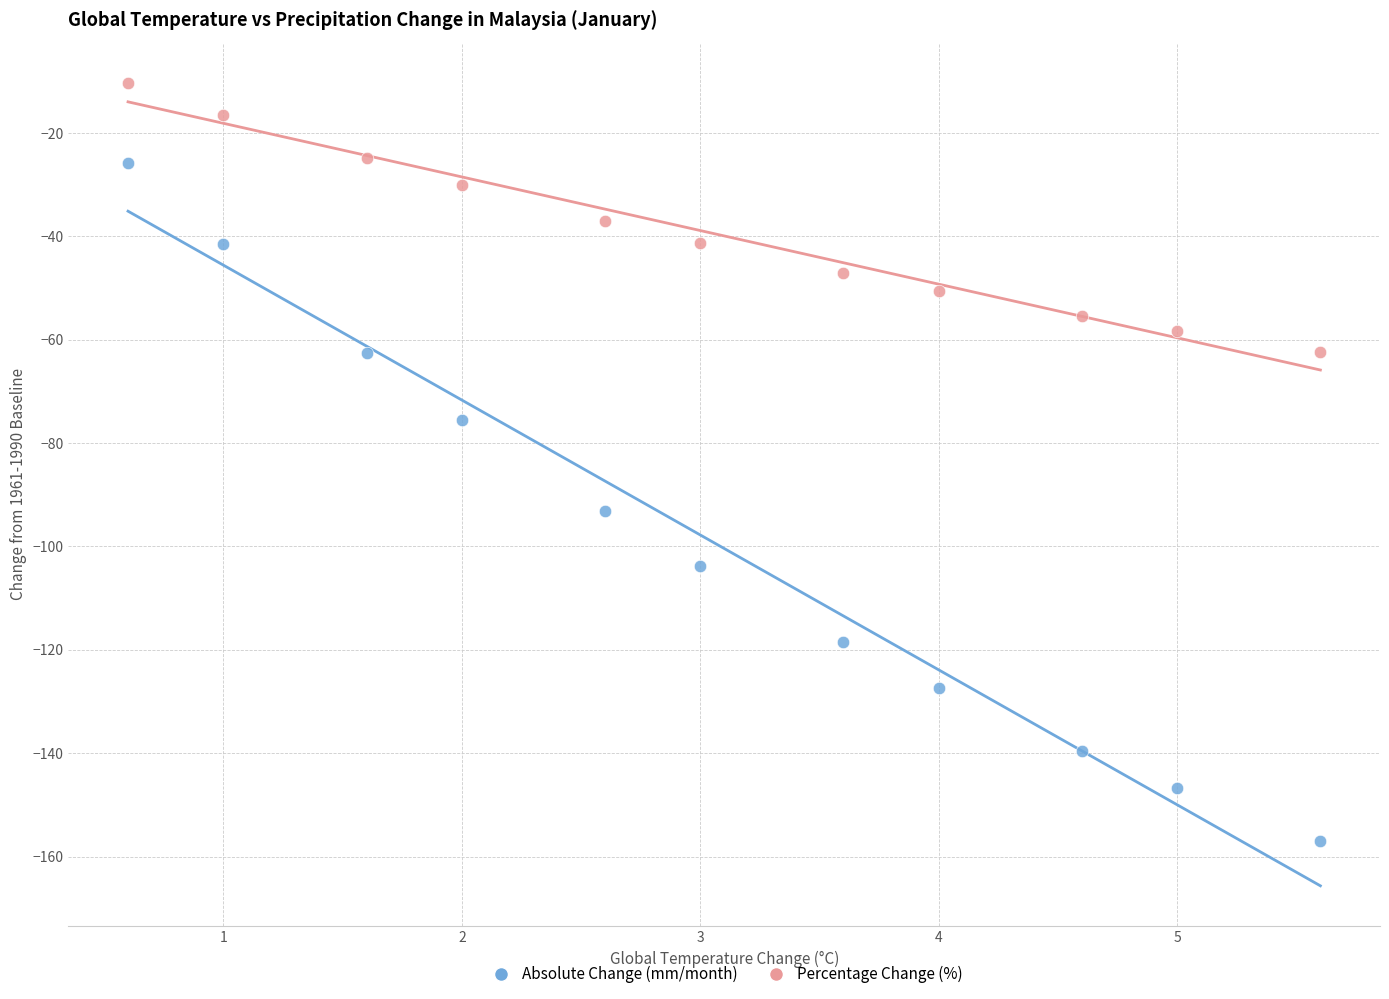

Which series has the widest spread of Y values?

Absolute Change (mm/month)